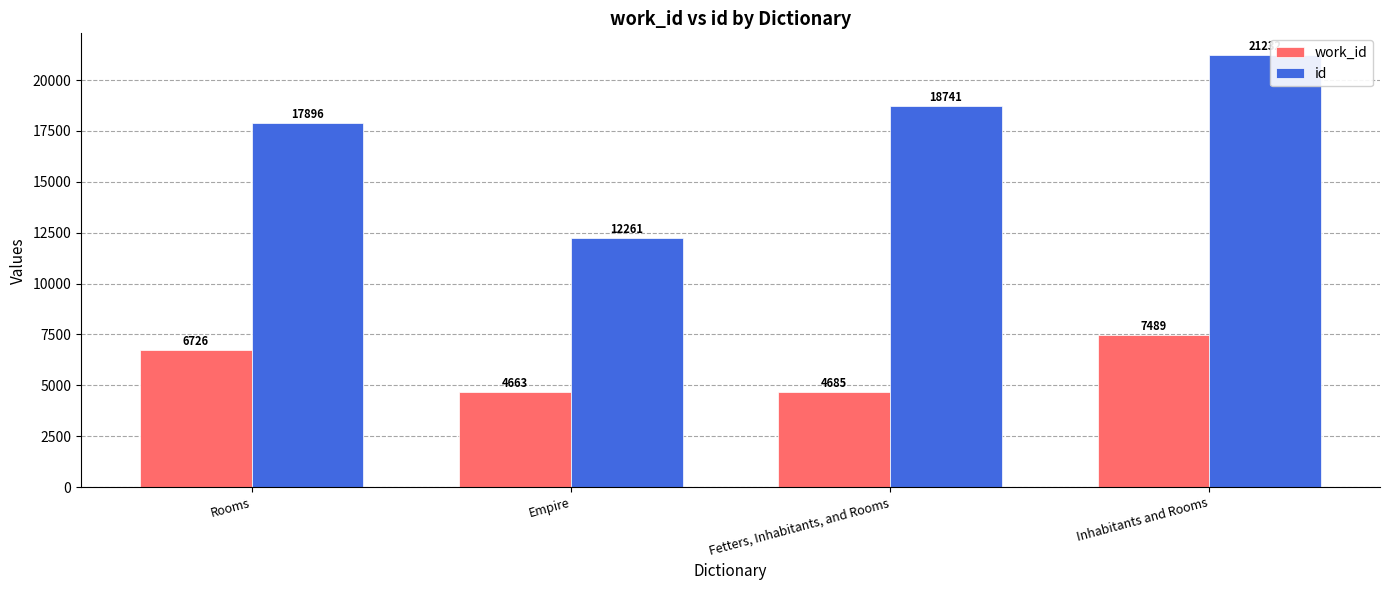

Reading left to right, extract all data points from this chart.

work_id: Rooms=6726	Empire=4663	Fetters, Inhabitants, and Rooms=4685	Inhabitants and Rooms=7489
id: Rooms=17896	Empire=12261	Fetters, Inhabitants, and Rooms=18741	Inhabitants and Rooms=21232